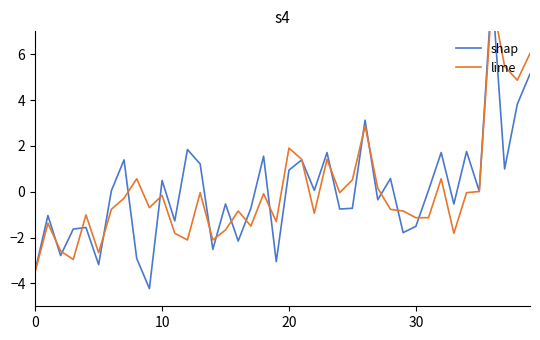

Which series has the largest range (max minus min)?

shap